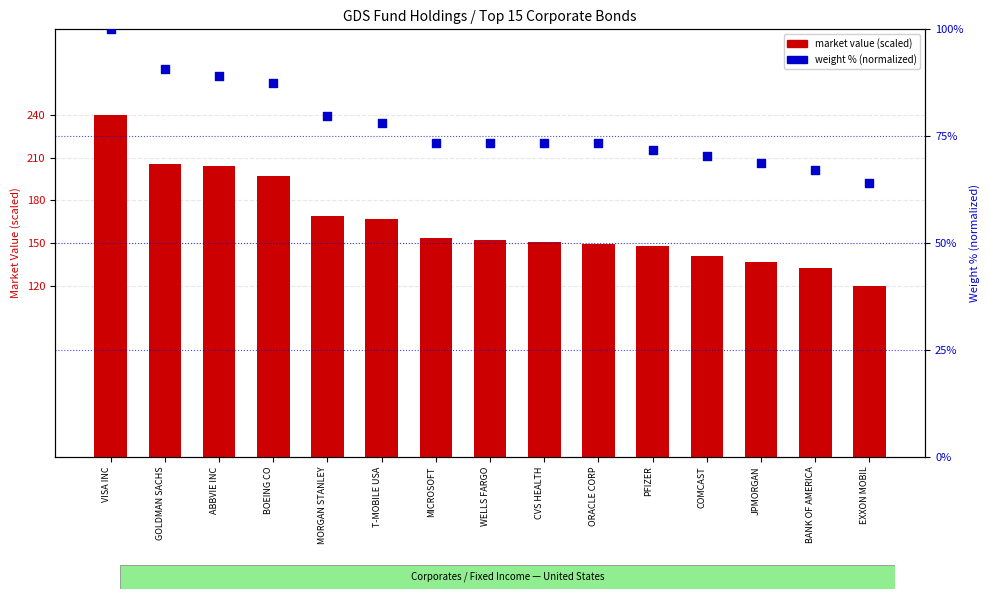

What is the total value across all series at VISA INC?

340.0